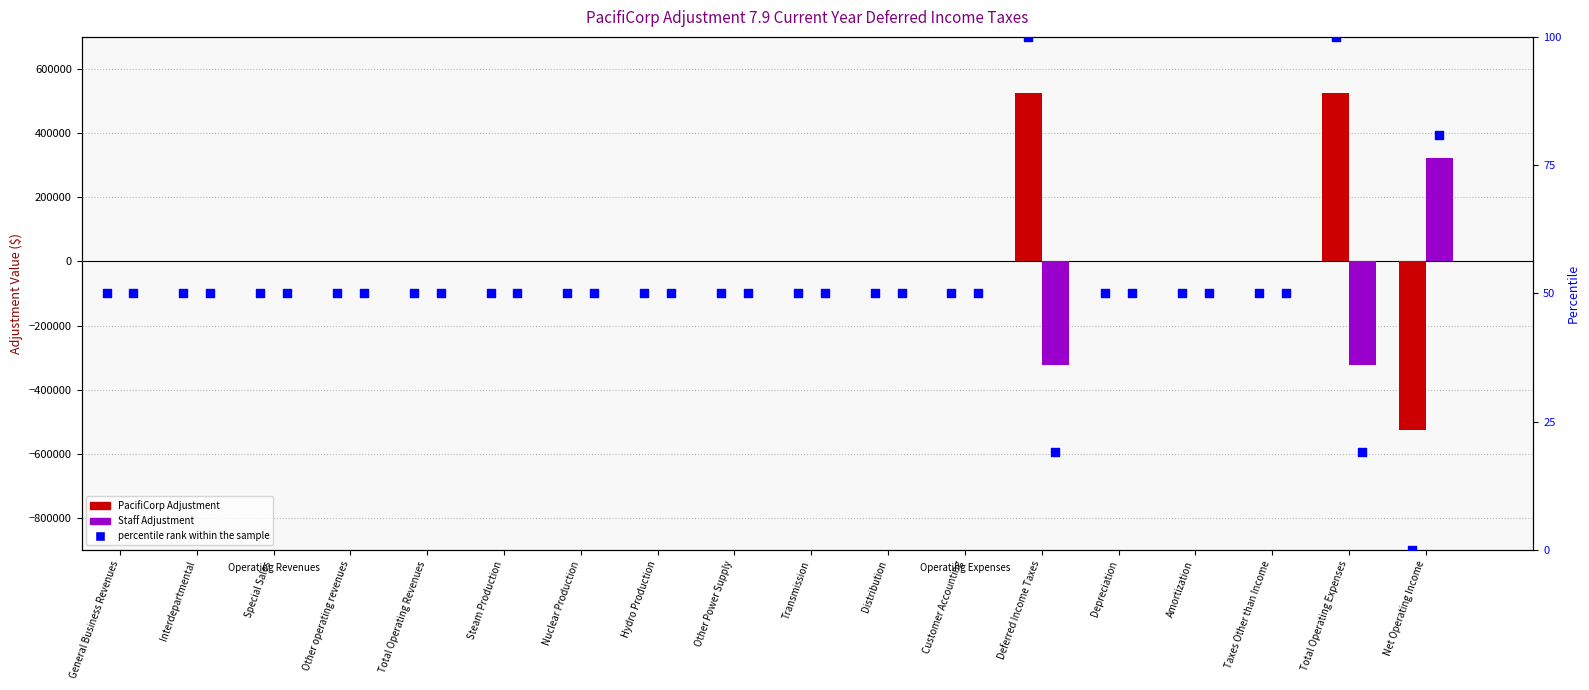

At how many categories does at least one series exceed -343461?

18